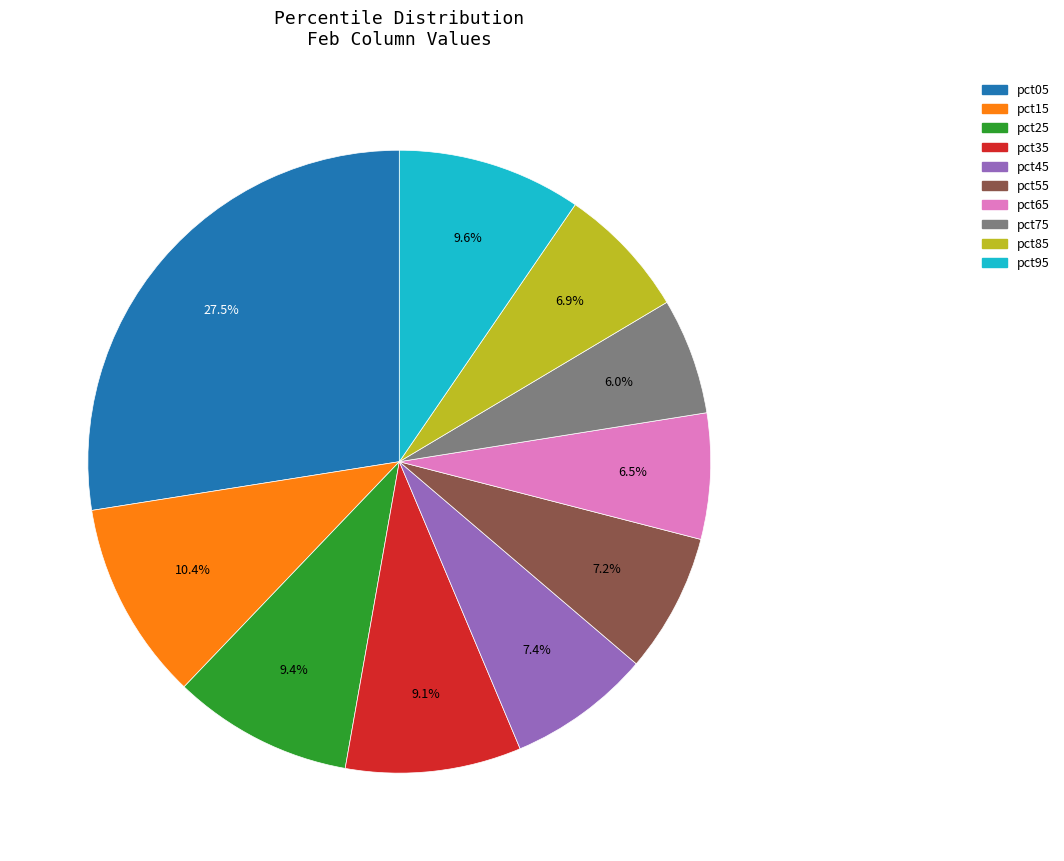

Is there any slice that represents more than half of the pie?

No